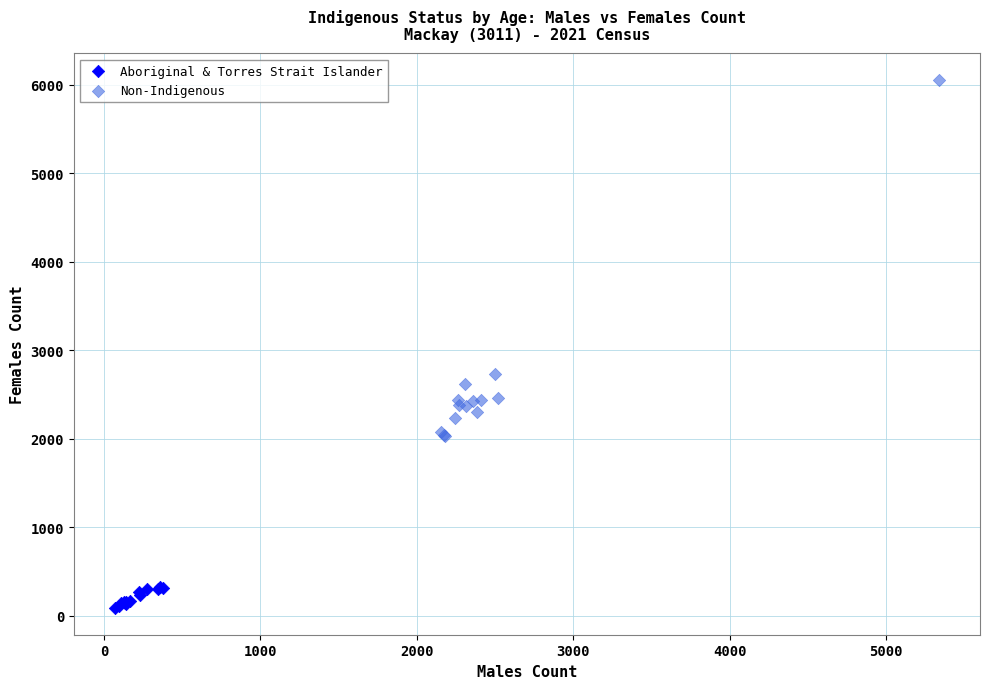

What are all the series names shown in the legend?

Aboriginal & Torres Strait Islander, Non-Indigenous